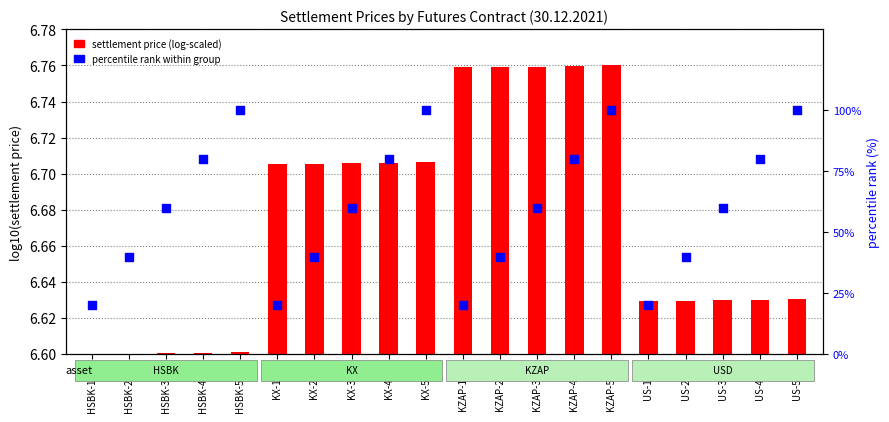

Between HSBK-2.22 and KZAP-5.22, which is larger?

KZAP-5.22